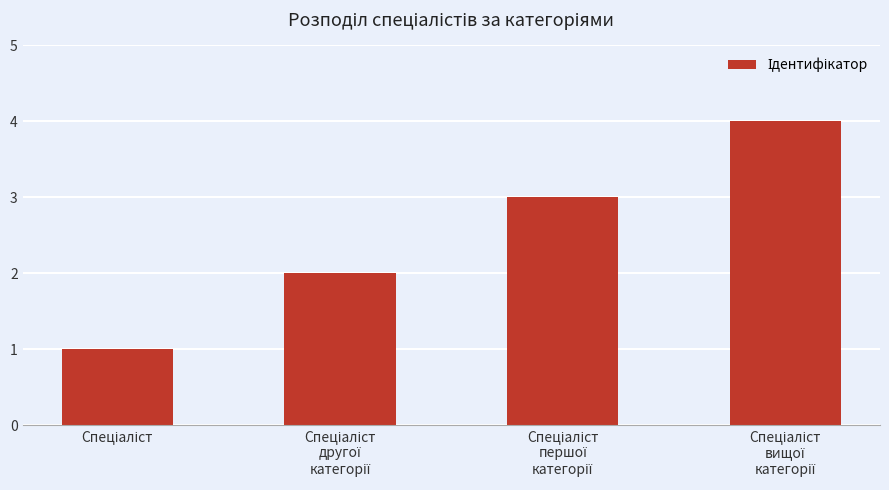

What is the value of the 3rd bar from the left?

3